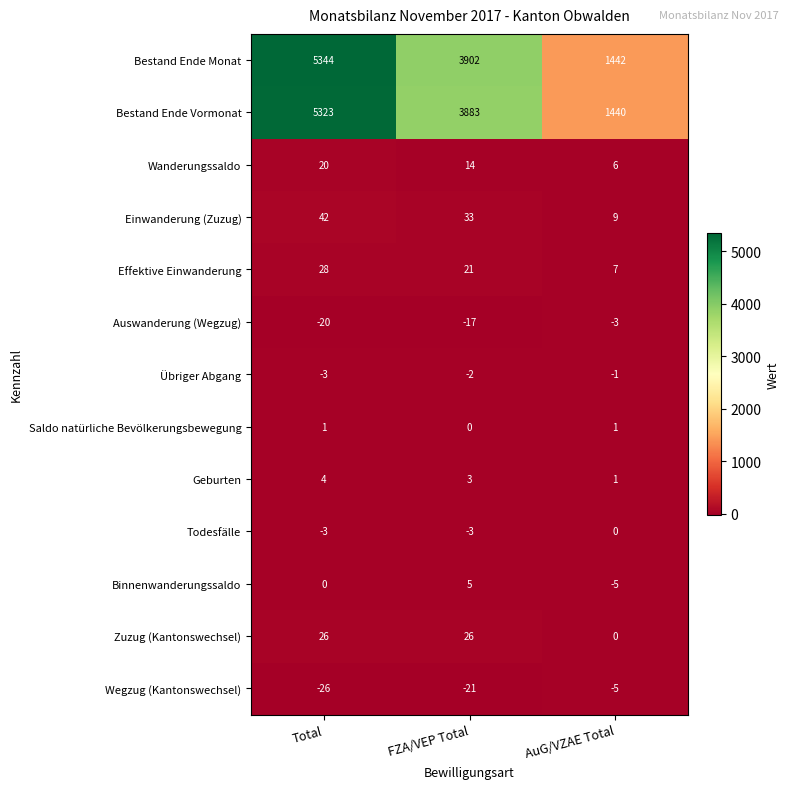

True or false: Wanderungssaldo has a value of 6 at AuG/VZAE Total.

True